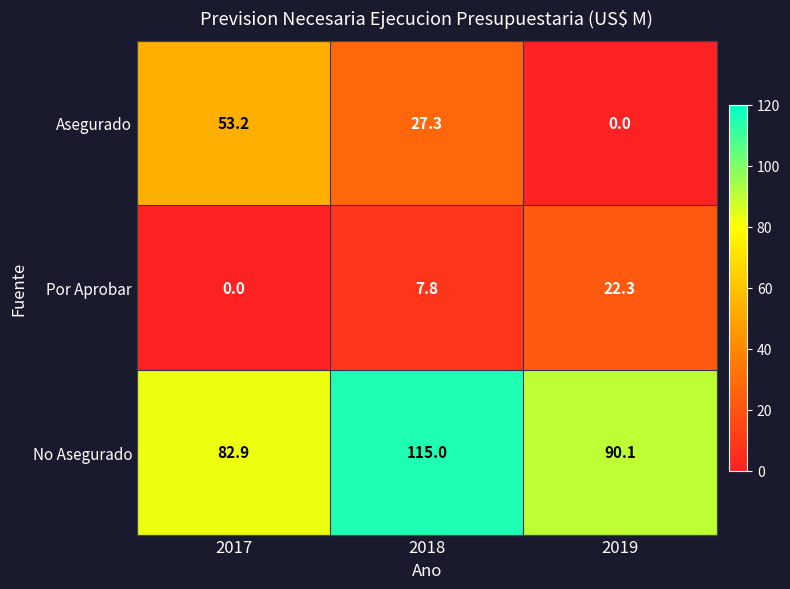

What is the greatest value displayed?

115.0